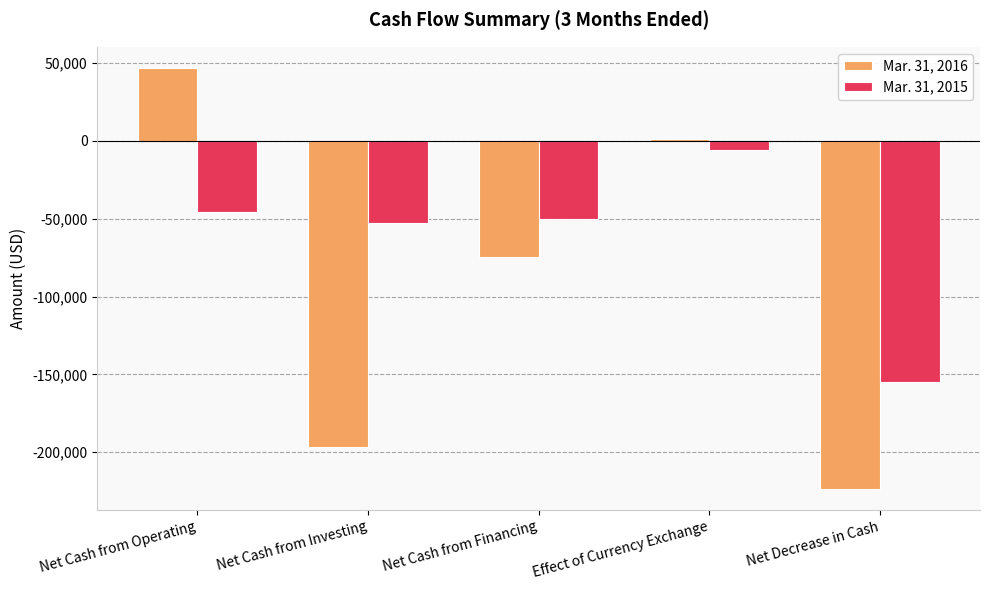

At which label is Mar. 31, 2015 closest to -80077?

Net Cash from Investing